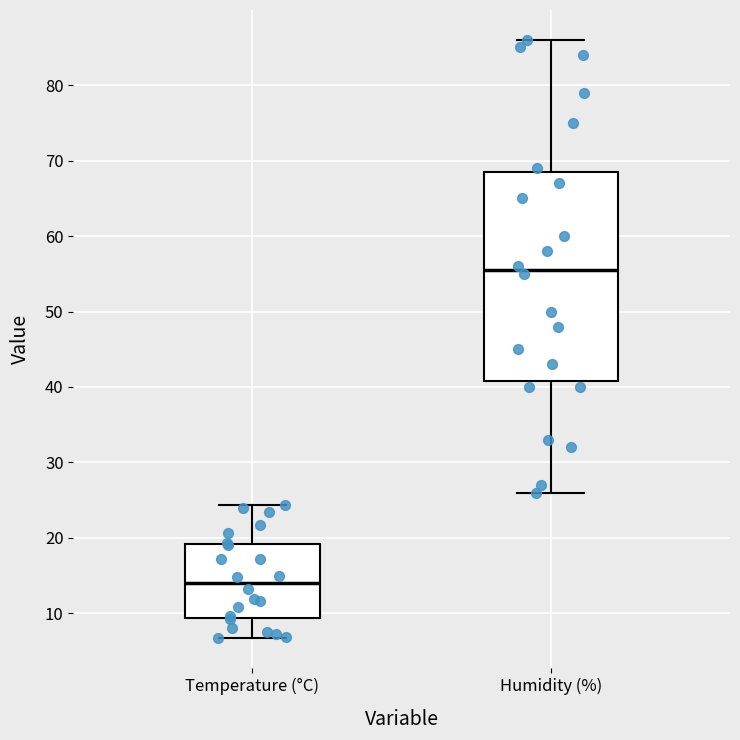

Reading left to right, read every box against the y-axis: the position of its median line, the range the box covers, and the ends of its whiskers. The values are not printed on the chart, so give them approximately, as read against the axis.

Temperature (°C): median 14, box 9 to 19, whiskers 7 to 24
Humidity (%): median 56, box 41 to 69, whiskers 26 to 86